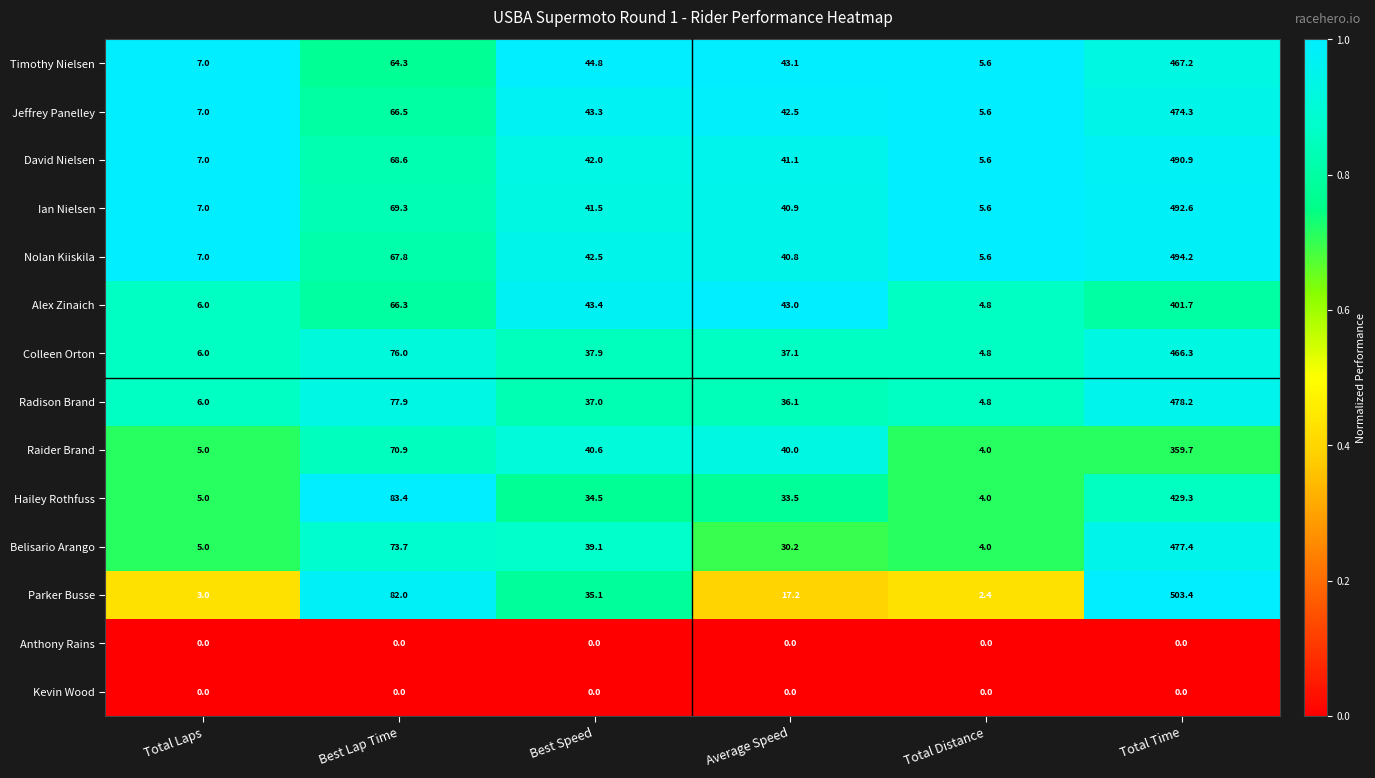

Is it true that Ian Nielsen equals 40.9 at Average Speed?

True